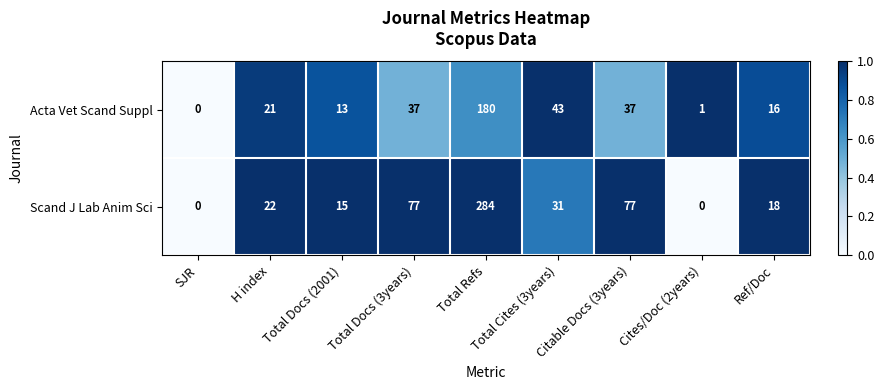

What is the difference between the Acta Vet Scand Suppl values at Total Docs (2001) and H index?

8